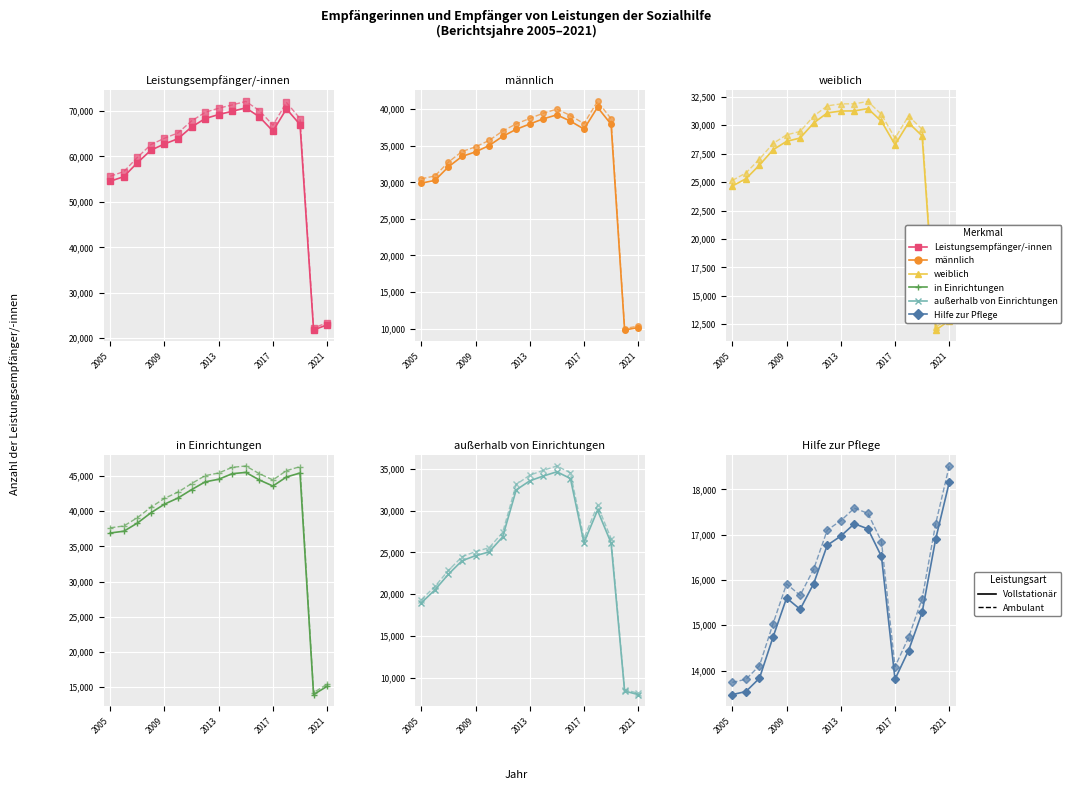

Reading right to left, extract all data points from this chart.

Leistungsempfänger/-innen: 22950	21810	67010	70475	65579	68717	70695	69944	69231	68334	66488	63909	62753	61383	58623	55562	54548
männlich: 10145	9815	37941	40254	37280	38366	39225	38679	37974	37248	36282	35028	34164	33540	32122	30263	29887
weiblich: 12810	11995	29069	30221	28299	30351	31470	31265	31257	31086	30206	28881	28589	27843	26501	25299	24661
in Einrichtungen: 15090	13910	45446	44885	43594	44457	45535	45352	44562	44188	43082	41895	41015	39785	38321	37164	36910
außerhalb von Einrichtungen: 8000	8425	26139	30045	26162	33848	34651	34144	33568	32485	26857	25058	24619	24007	22397	20520	18972
Hilfe zur Pflege: 18155	16905	15283	14443	13809	16520	17130	17243	16970	16768	15922	15354	15603	14740	13832	13537	13470